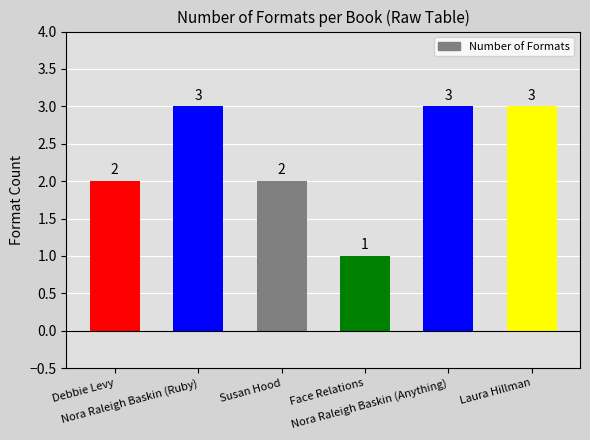

Reading left to right, what are all the values shown in this chart?

2	3	2	1	3	3